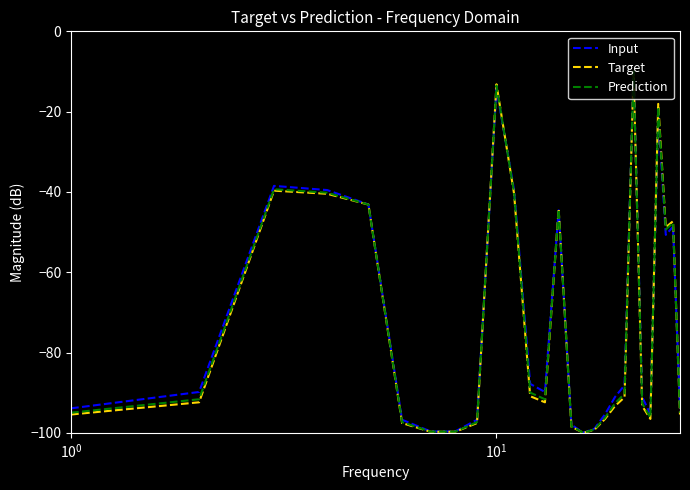

What is the maximum value for Prediction?

-10.0